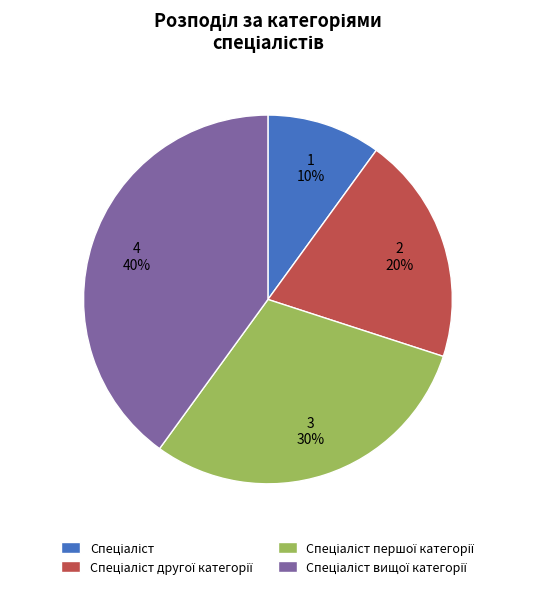

How many slices are in this pie chart?

4